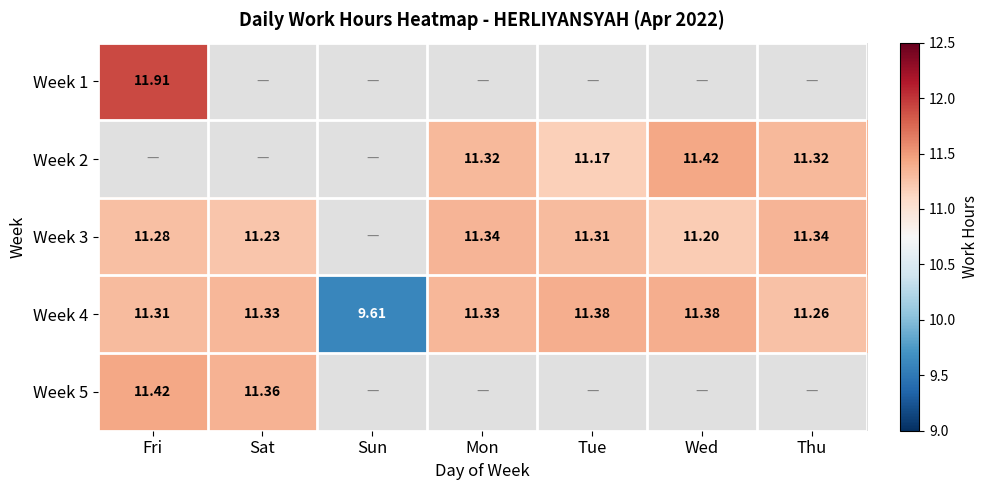

At which label is Week 4 closest to 10?

Sun